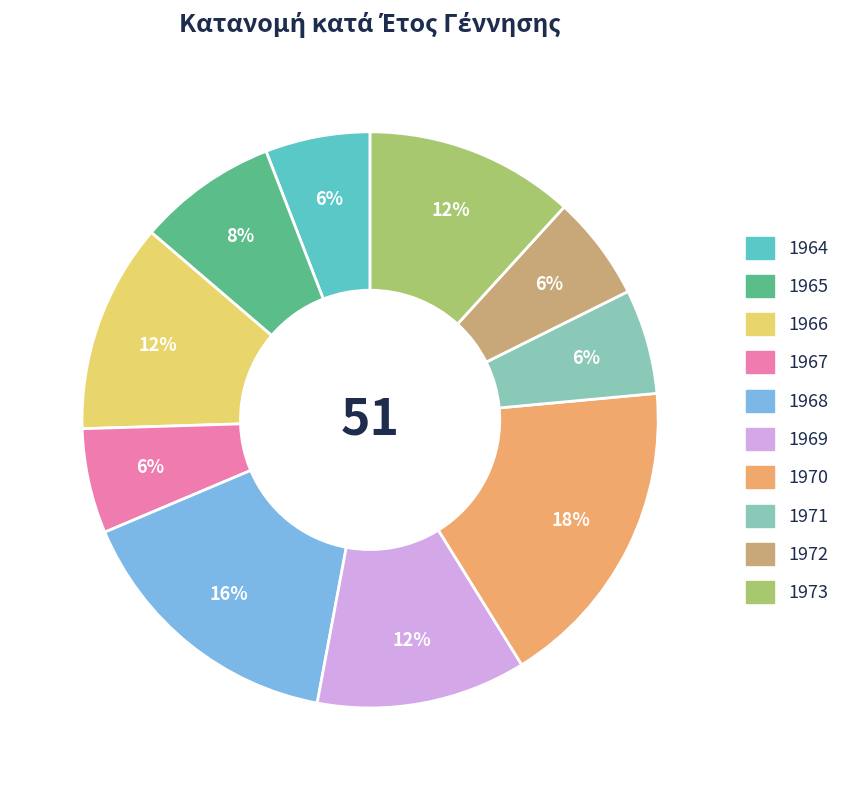

How many segments does this pie chart have?

10